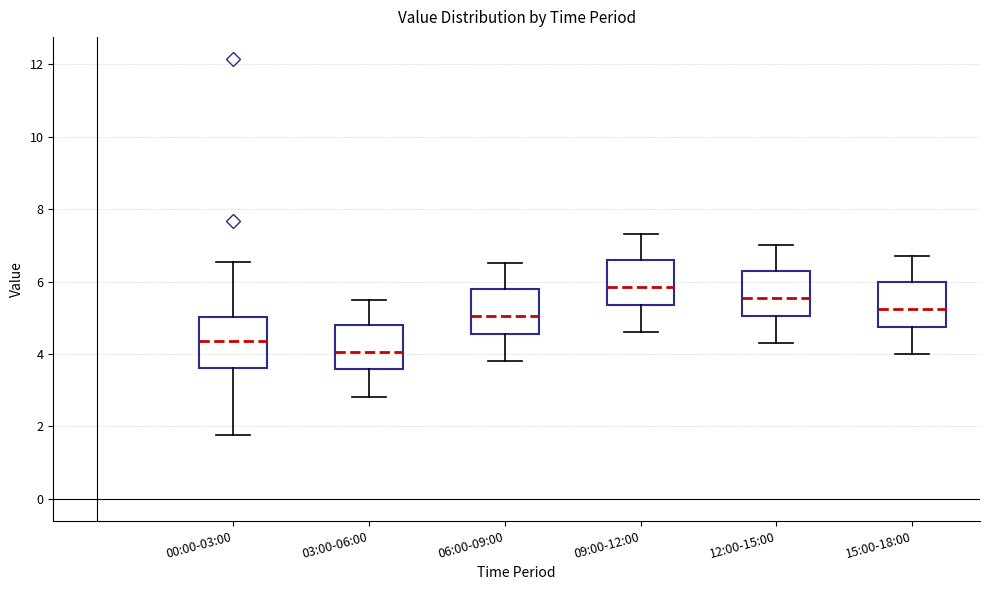

Where is the upper edge of the box for 00:00-03:00 on the y-axis? The values are not printed on the chart, so give them approximately, as read against the axis.

5.0